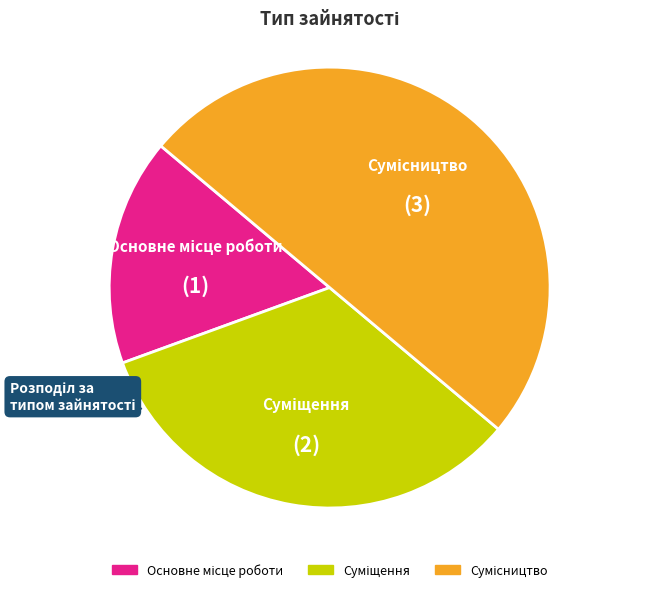

How many slices are in this pie chart?

3